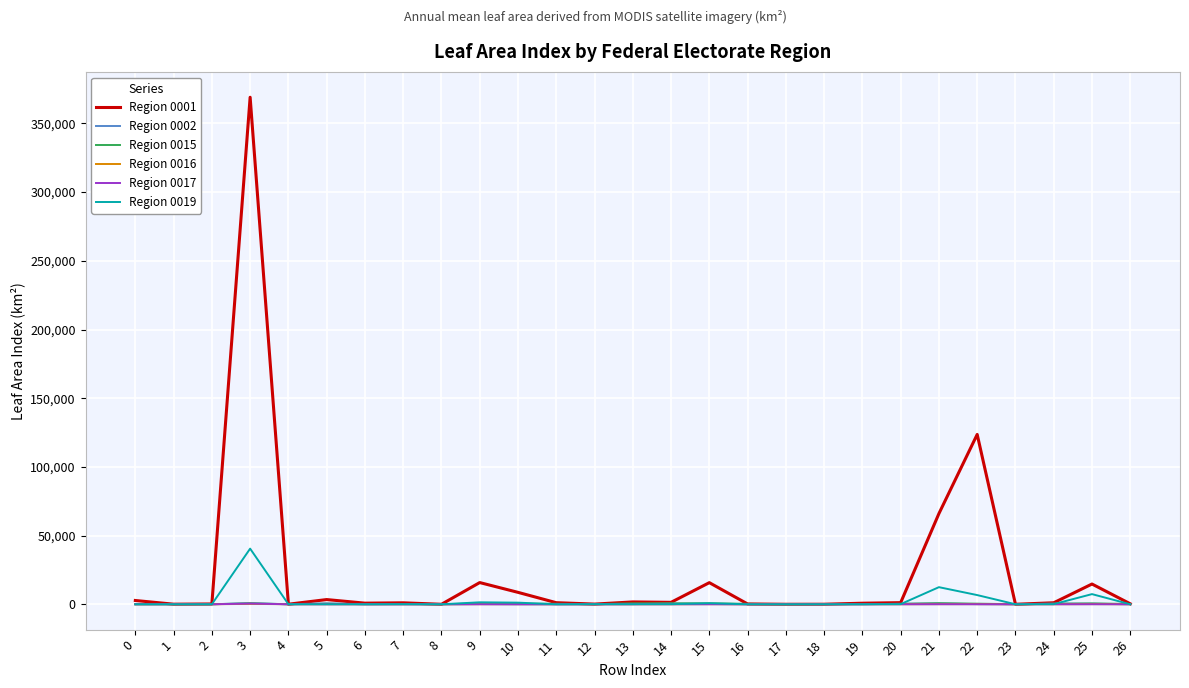

What is the approximate value of Region 0017 at 26?

2.6